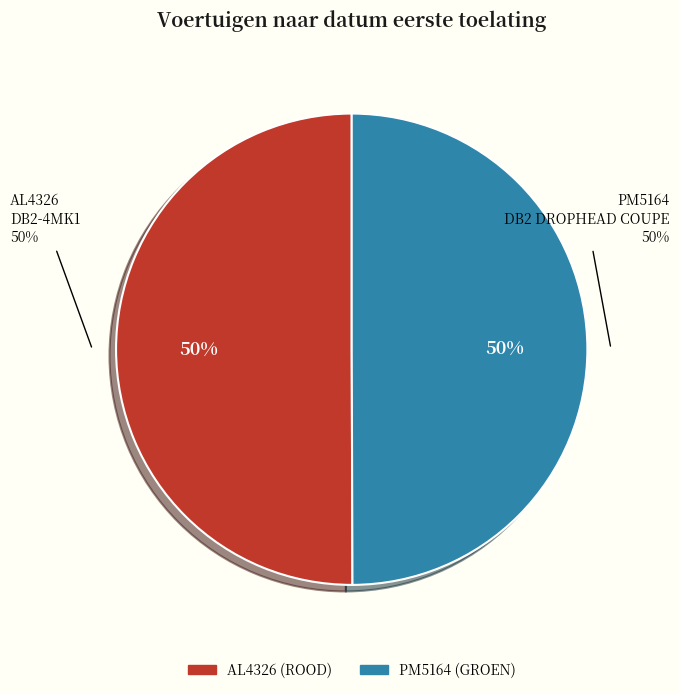

Do AL4326 and PM5164 together represent more than half of the pie?

Yes